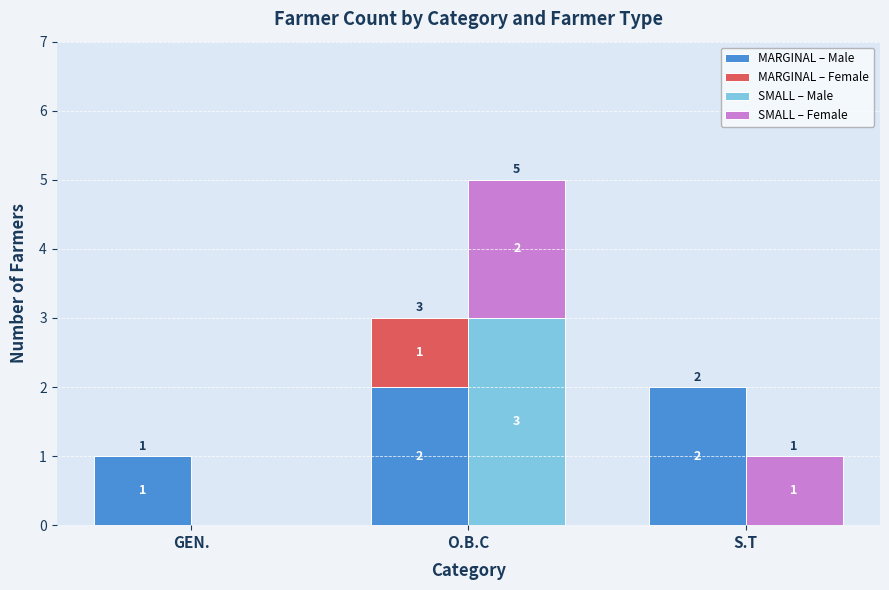

At how many categories does at least one series exceed 1?

2